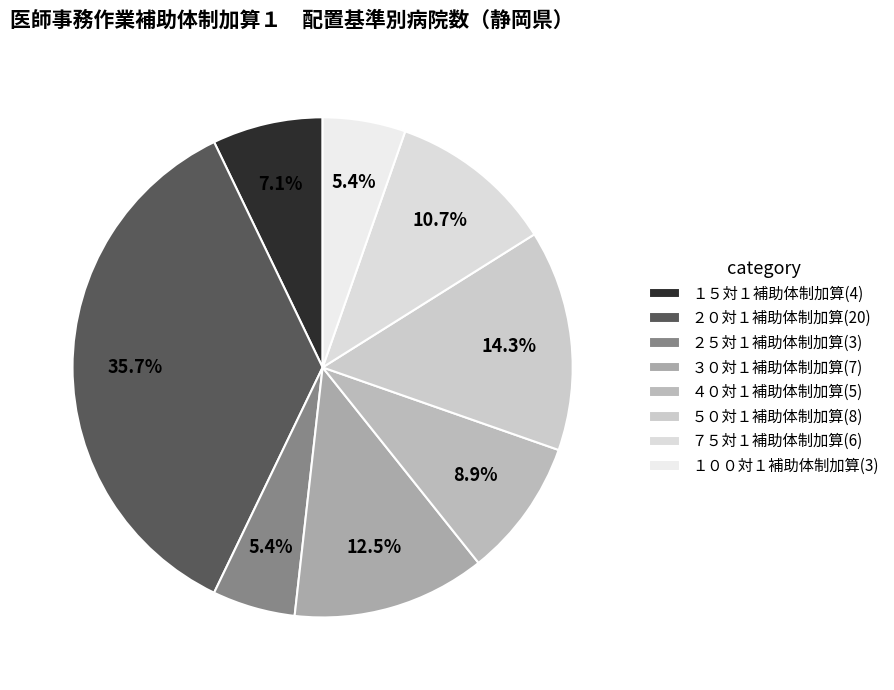

Is it true that ３０対１補助体制加算 is 1% of the pie?

False